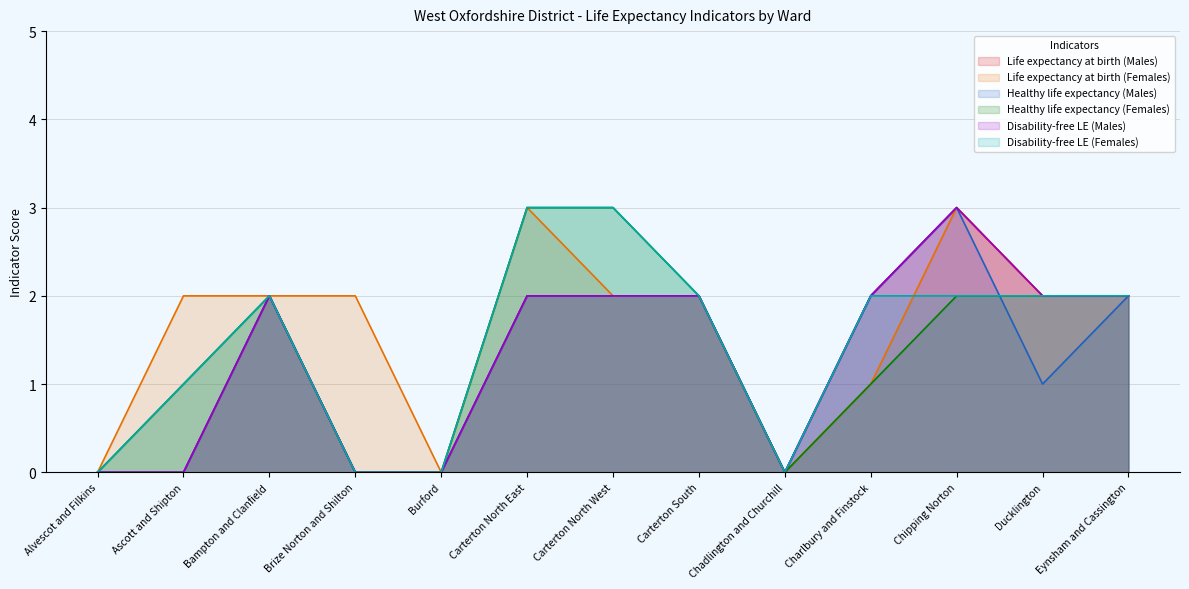

What position from the right is Alvescot and Filkins?

13